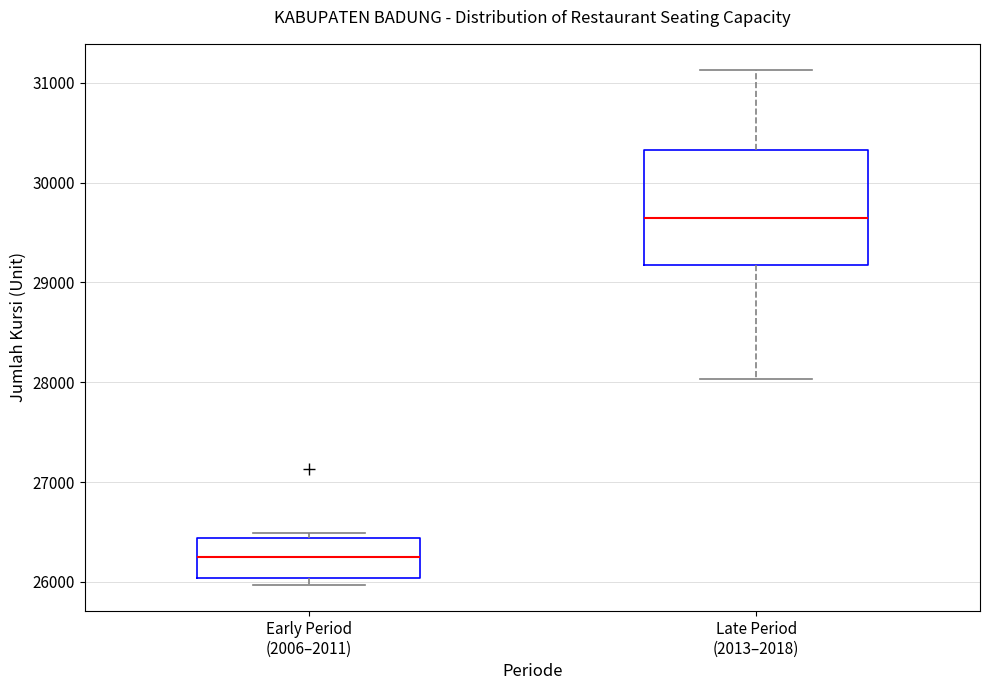

Reading left to right, read every box against the y-axis: the position of its median line, the range the box covers, and the ends of its whiskers. The values are not printed on the chart, so give them approximately, as read against the axis.

Early Period (2006–2011): median 26300, box 26000 to 26400, whiskers 26000 (just below the box's lower edge) to 26500
Late Period (2013–2018): median 29600, box 29200 to 30300, whiskers 28000 to 31100